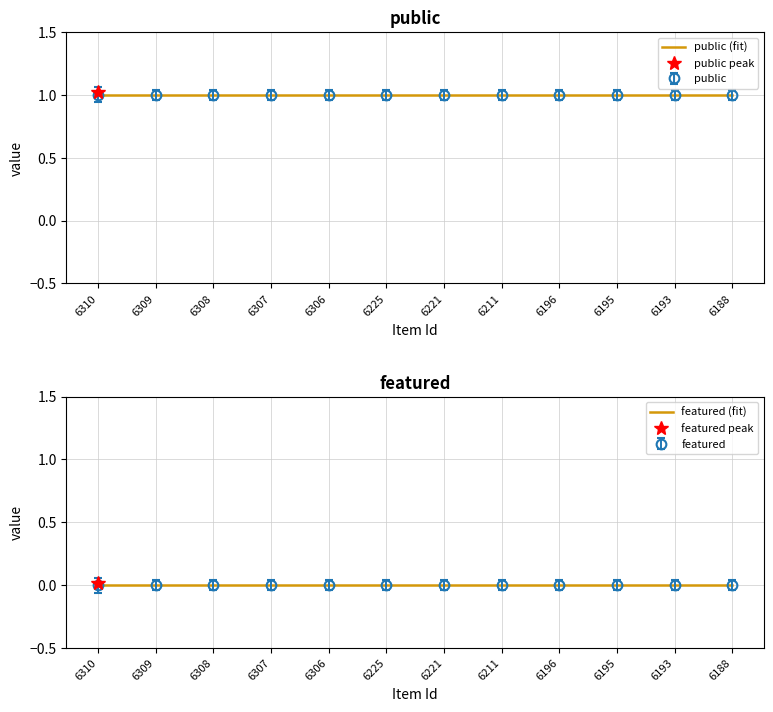

Which series changed the most between 6225 and 6211?

public